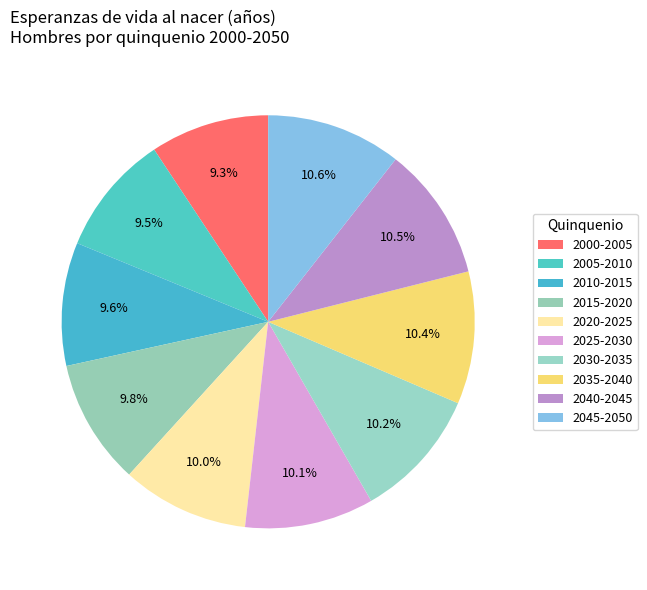

To the nearest percent, what portion does 2005-2010 represent?

9%